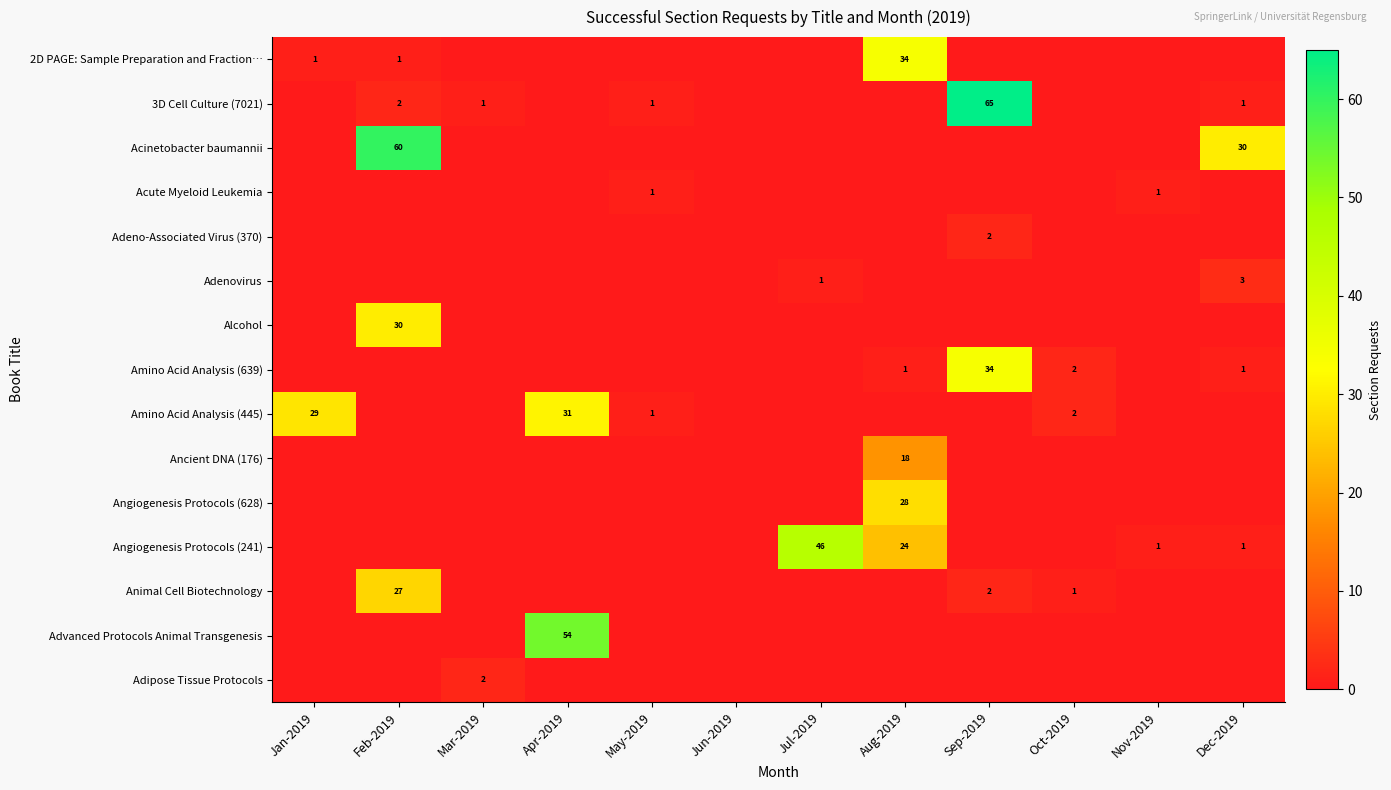

Which has a higher value, Dec-2019 or Aug-2019?

Aug-2019